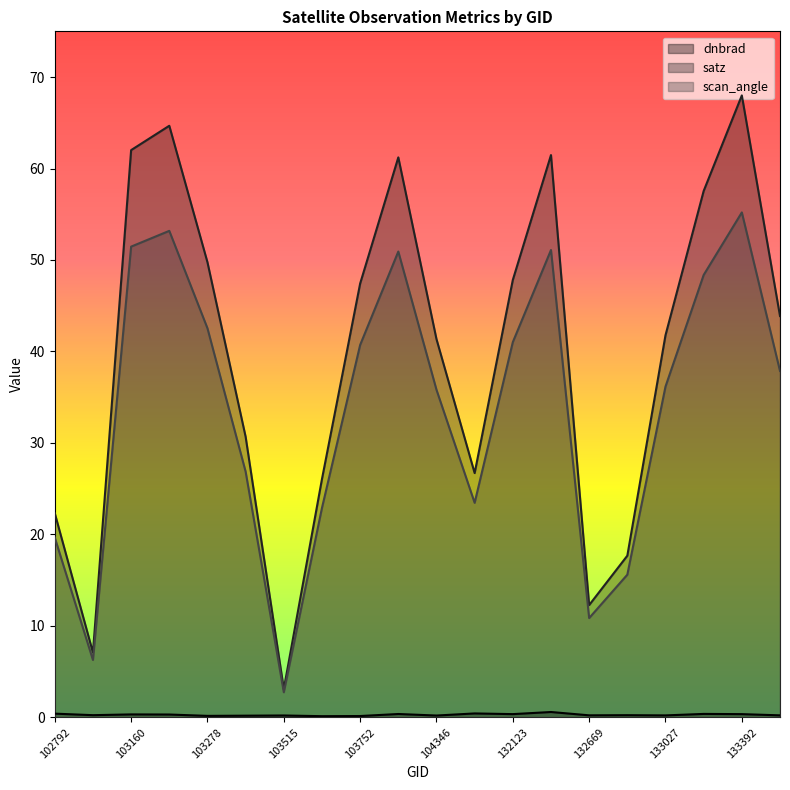

At which category is the sum across all series the highest?

133392